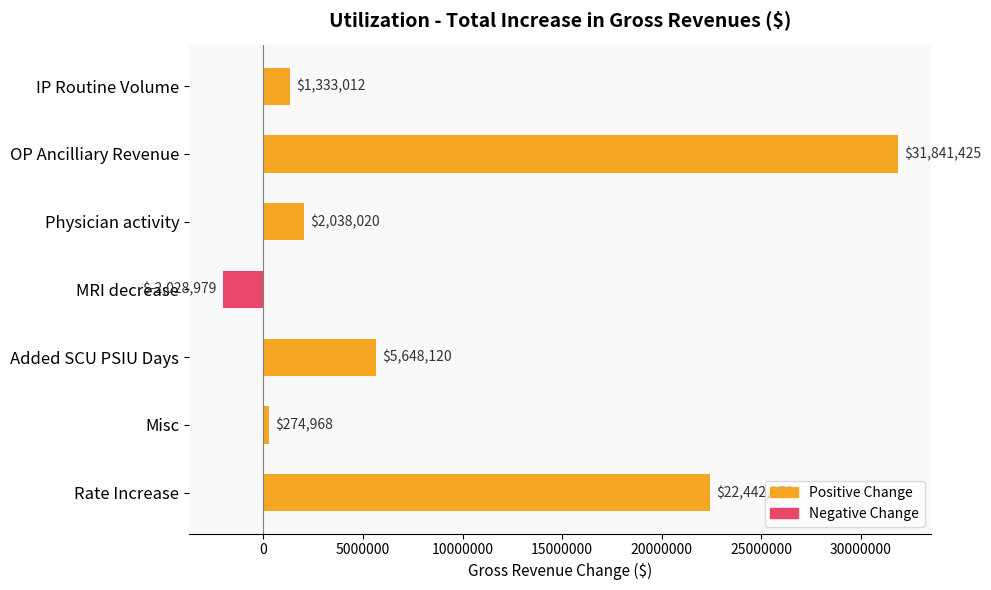

What is the label of the 5th bar from the bottom?

Physician activity